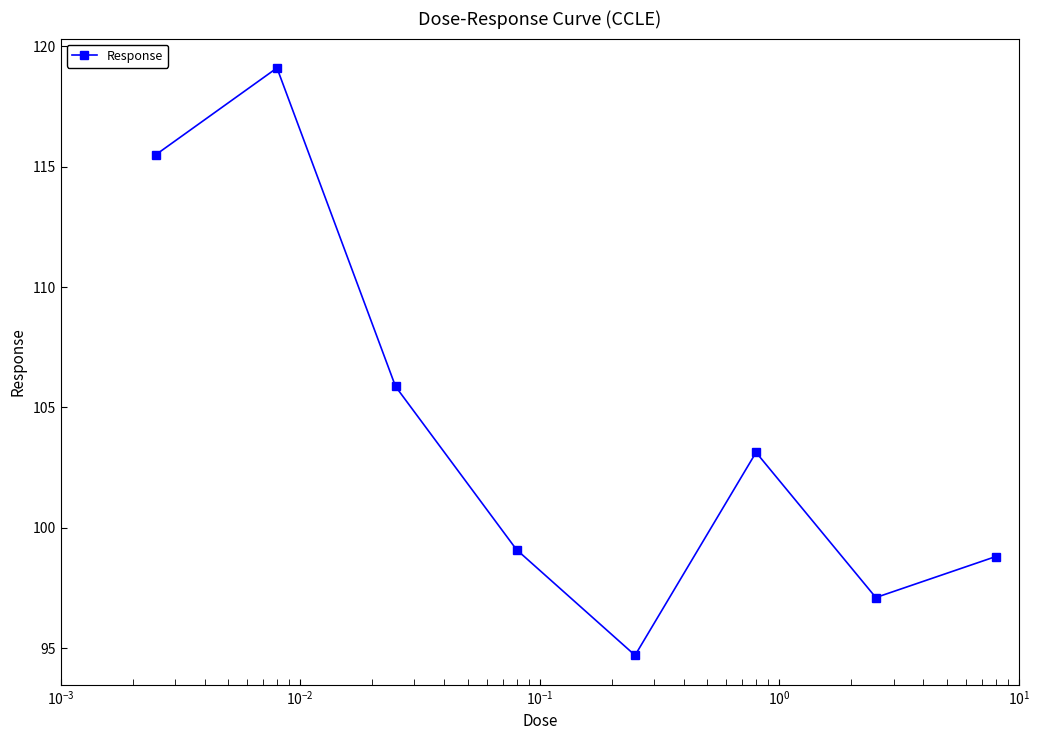

What is the value of the 3rd point from the left?

105.9